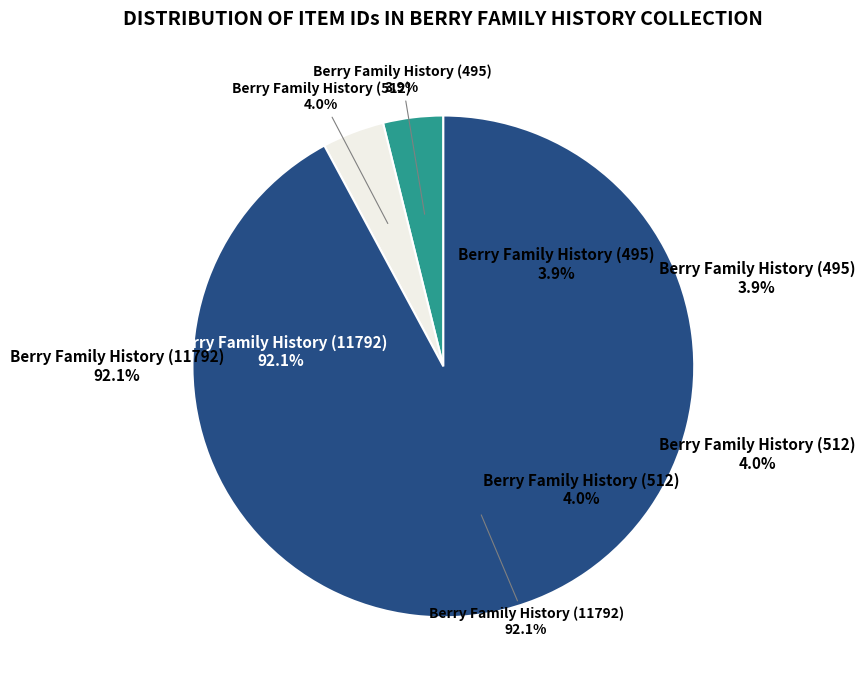

Is it true that Berry Family History (495) is 4% of the pie?

True